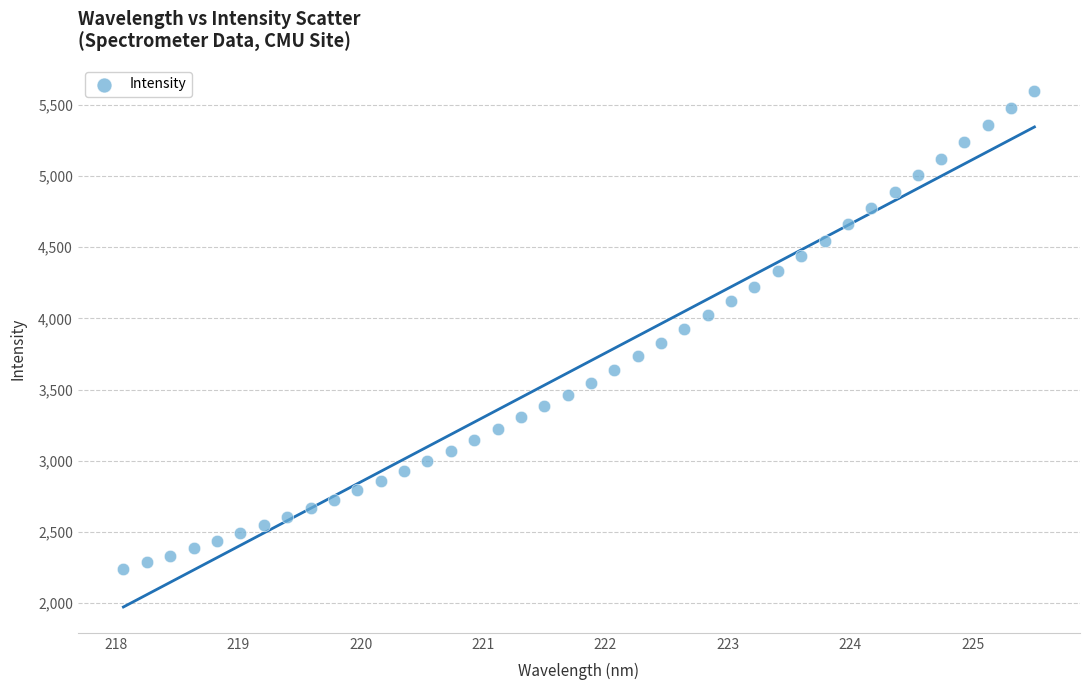

What is the range of Y values (max minus min)?

3359.8